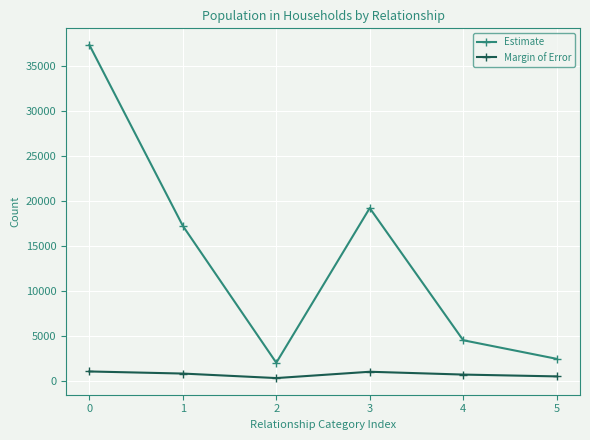

Which series has the widest spread of values?

Estimate